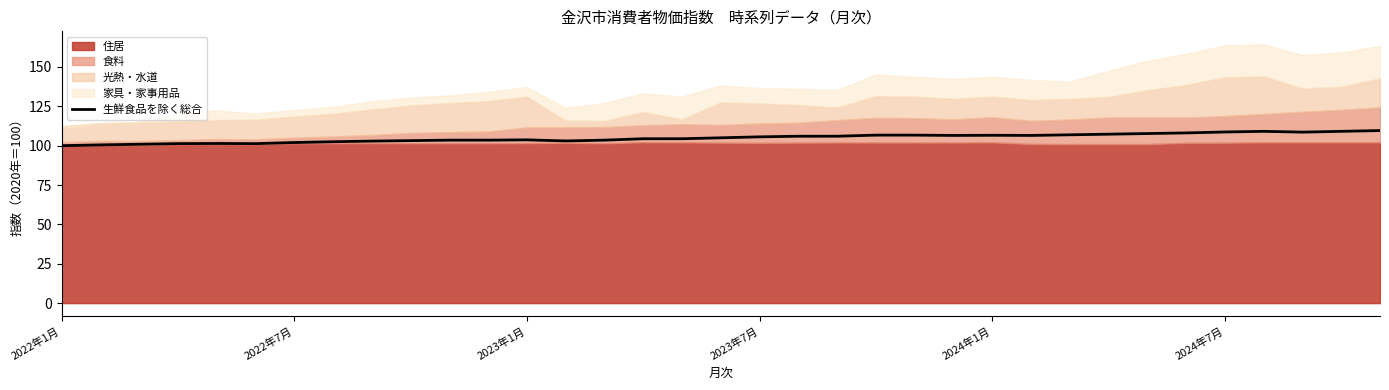

Which label corresponds to the smallest value in the chart?

2022年1月